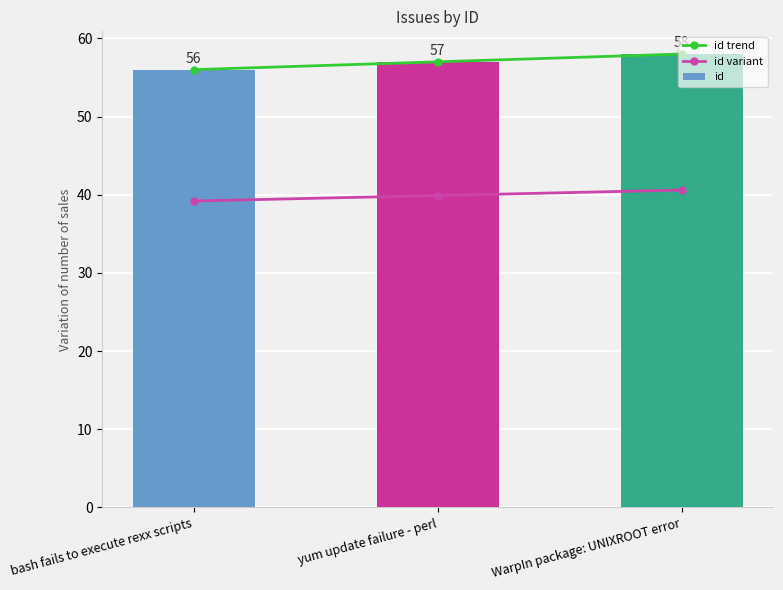

The value of id trend at bash fails to execute rexx scripts is 56.0. True or false?

True